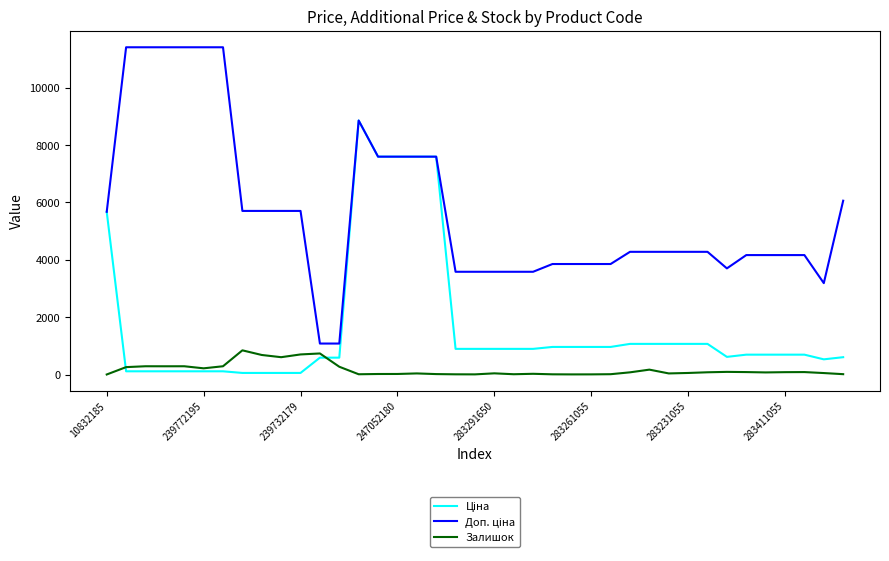

Does the chart have visible grid lines?

No